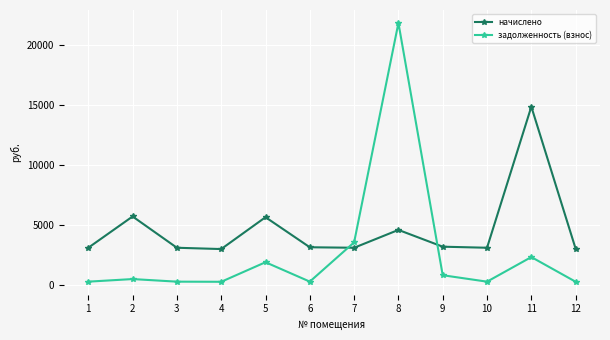

How many data points in начислено are above 3129?

6